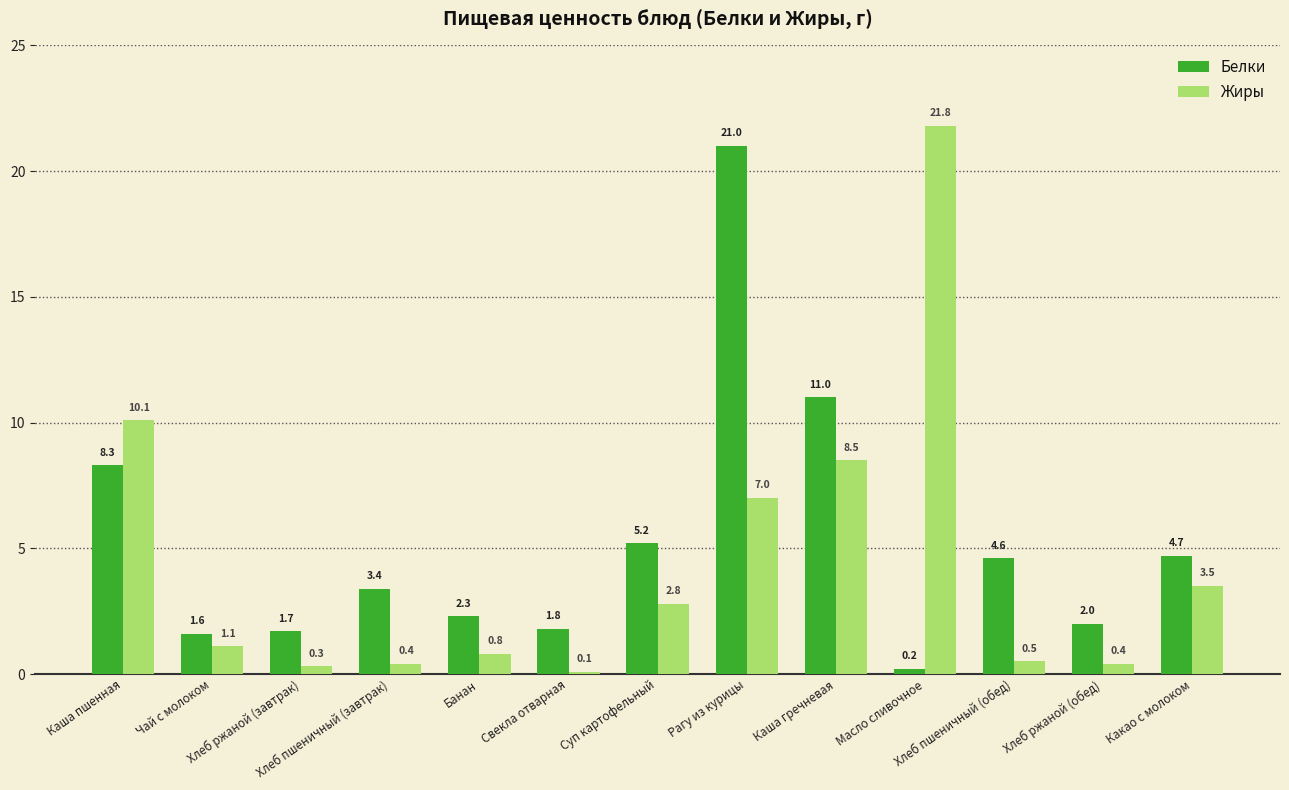

At which category is the sum across all series the highest?

Рагу из курицы